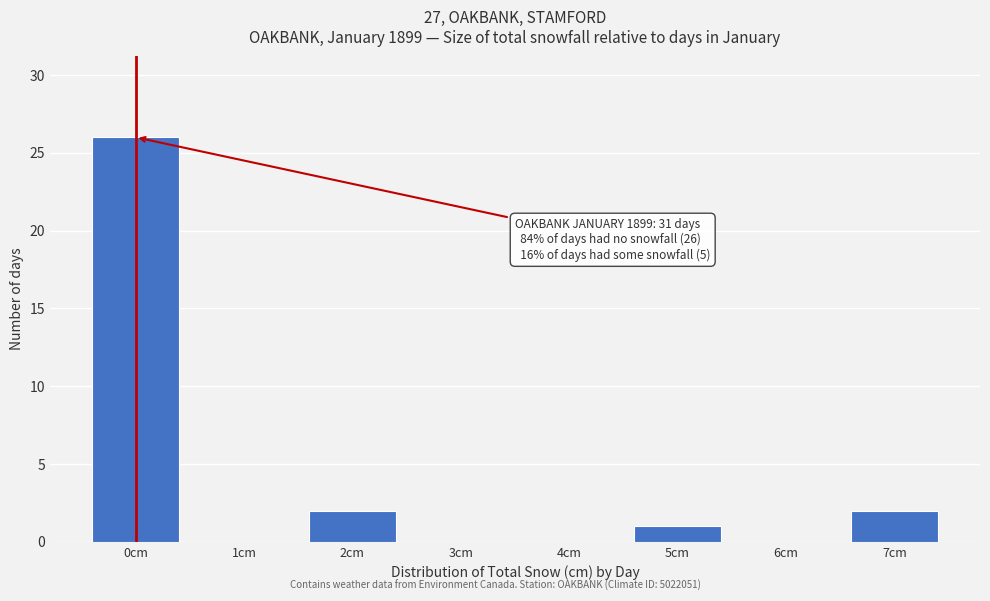

Reading left to right, list all the values displayed in this chart.

0cm=26	1cm=0	2cm=2	3cm=0	4cm=0	5cm=1	6cm=0	7cm=2